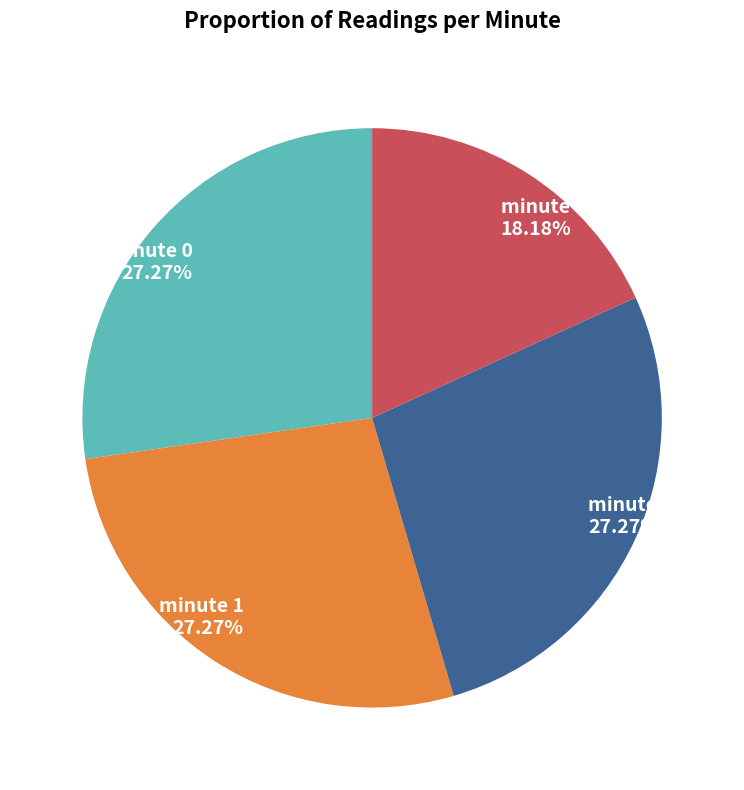

What portion of the pie excludes minute 3?

81.8%